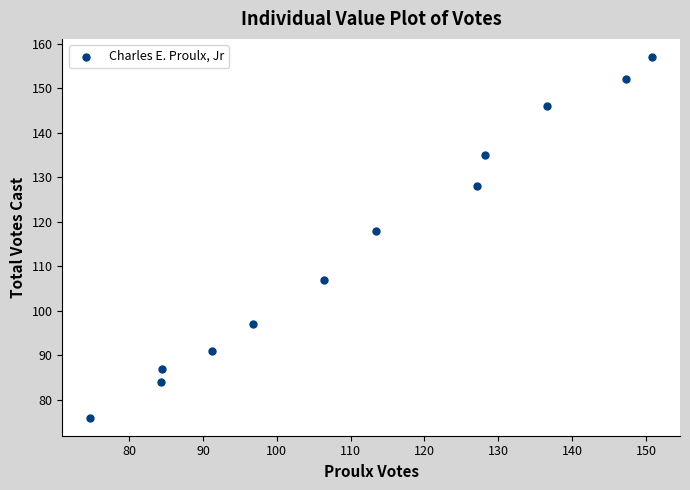

What Y value in the scatter plot is closest to 116?

118